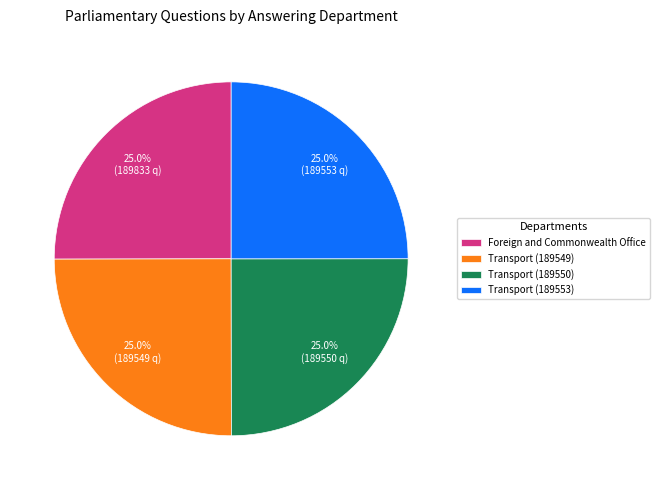

Approximately how many times larger is the value at Foreign and Commonwealth Office compared to Transport (189549)?

1.0